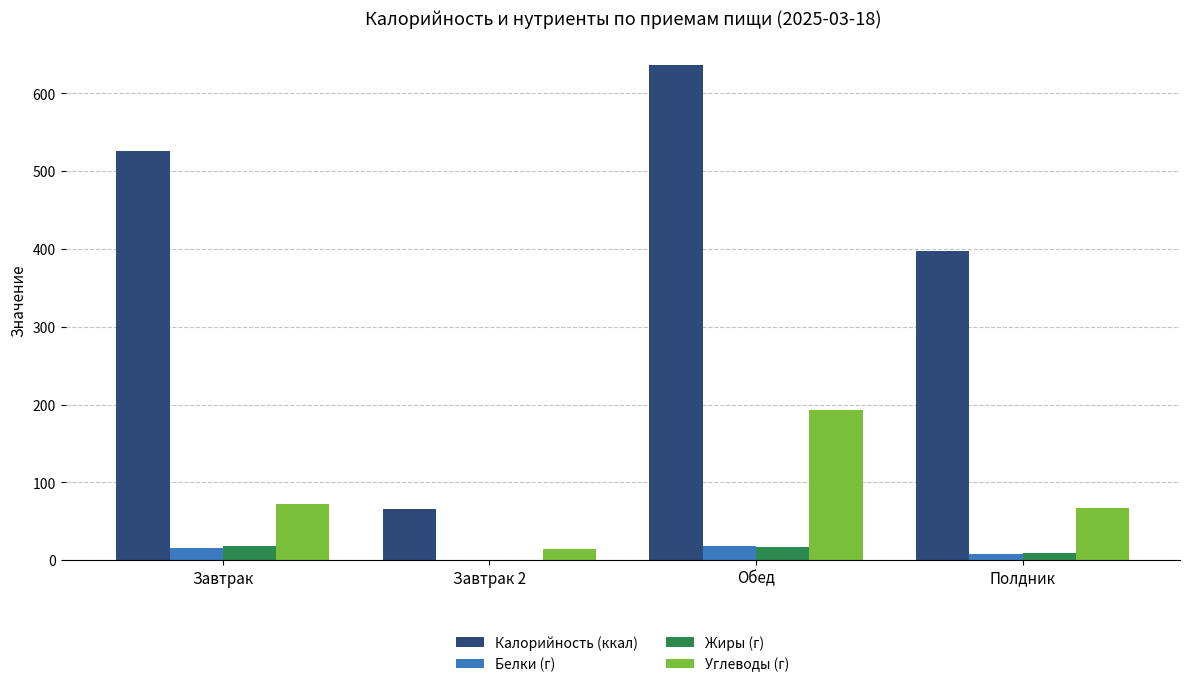

What is the average value of the Жиры (г) series?

11.5